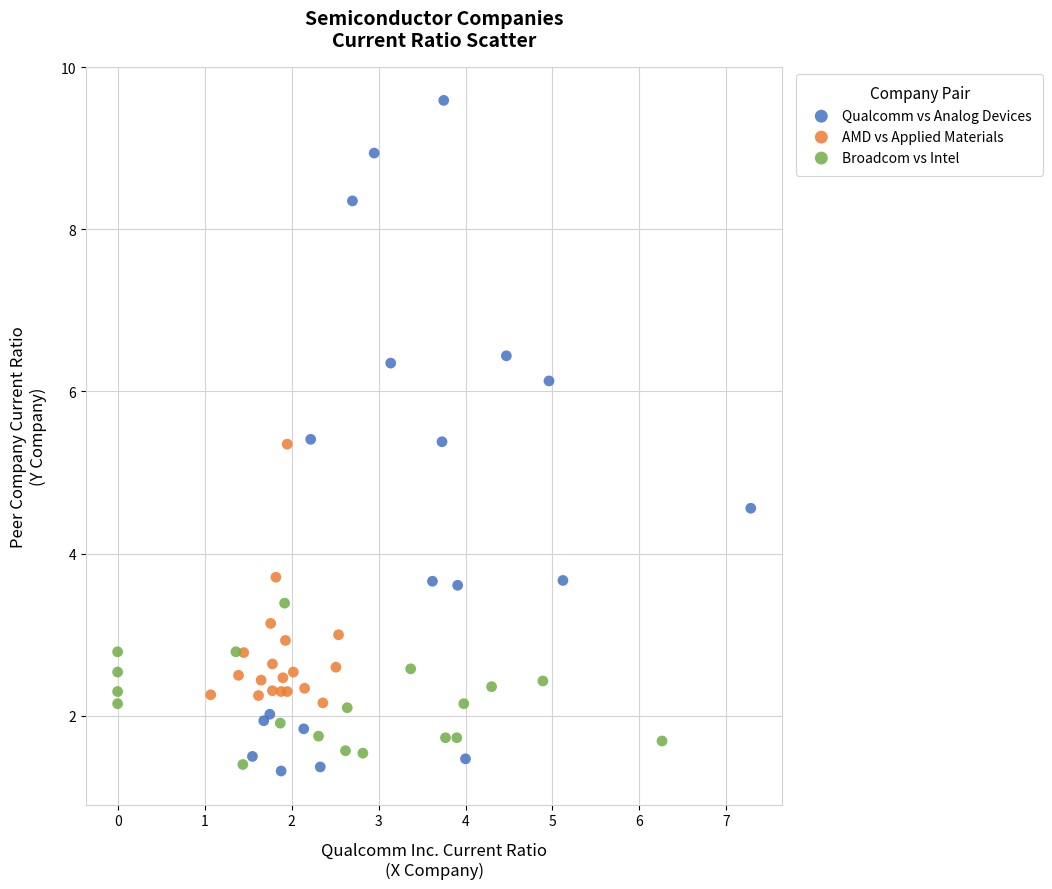

Which series contains the highest Y value?

Qualcomm vs Analog Devices